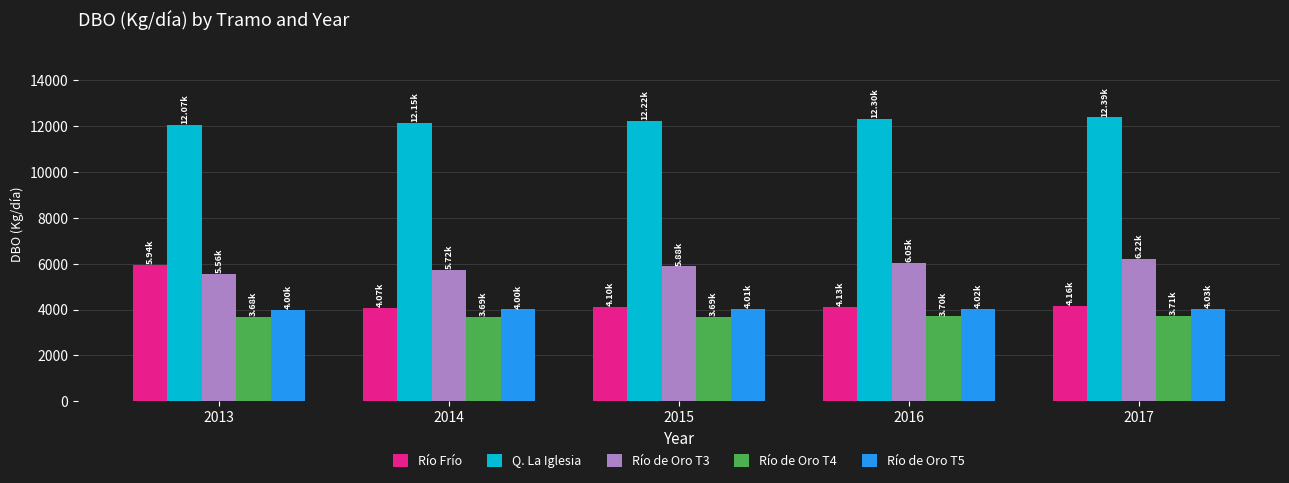

Which series has the largest total across all categories?

Q. La Iglesia